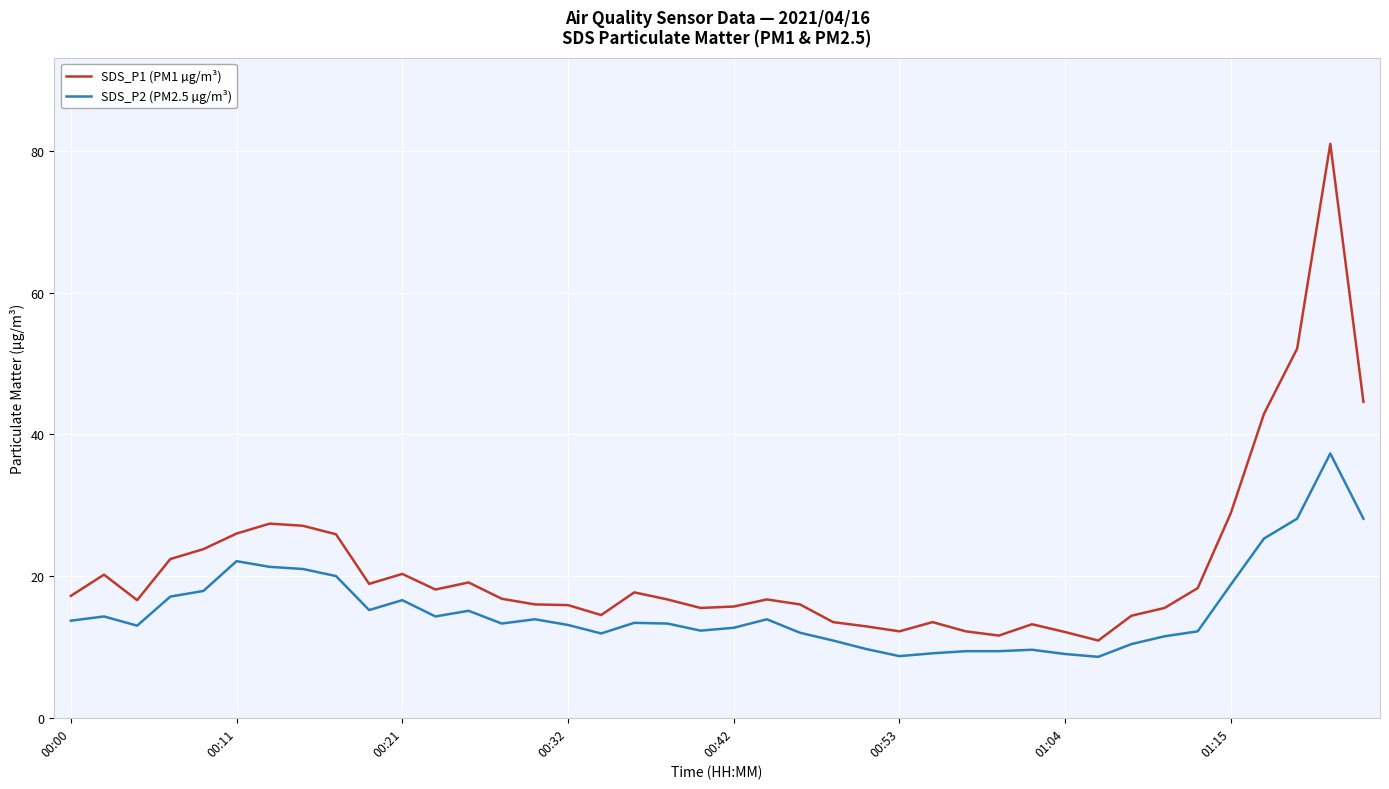

Which series has the widest spread of values?

SDS_P1 (PM1 µg/m³)